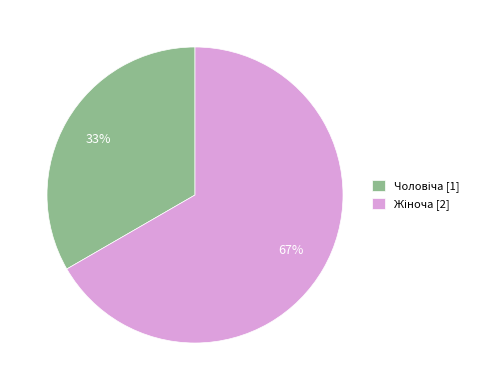

Does any single category account for the majority?

Yes